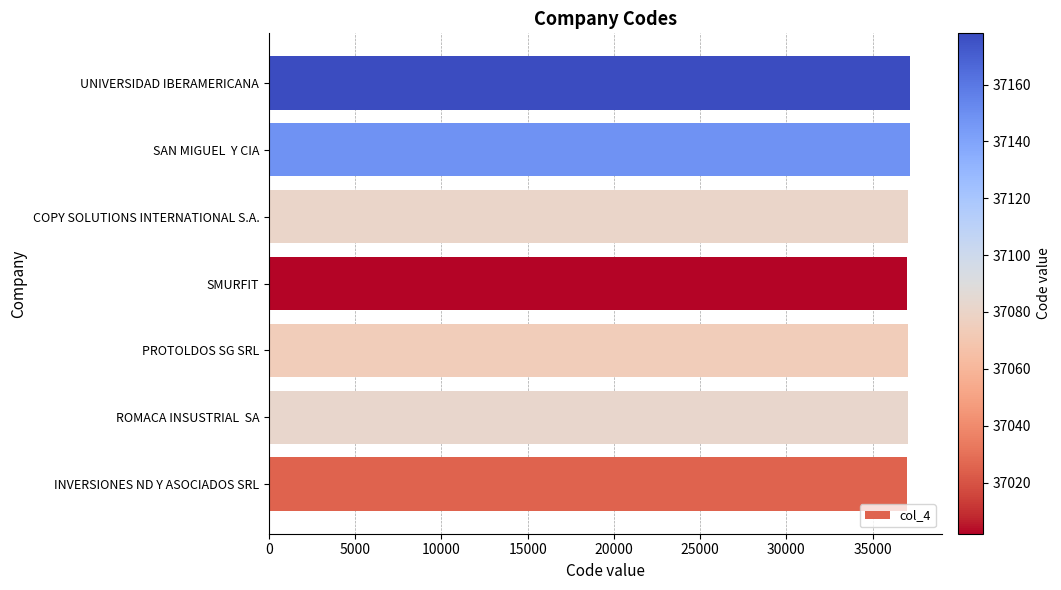

How many values are between 37025 and 37149?

5